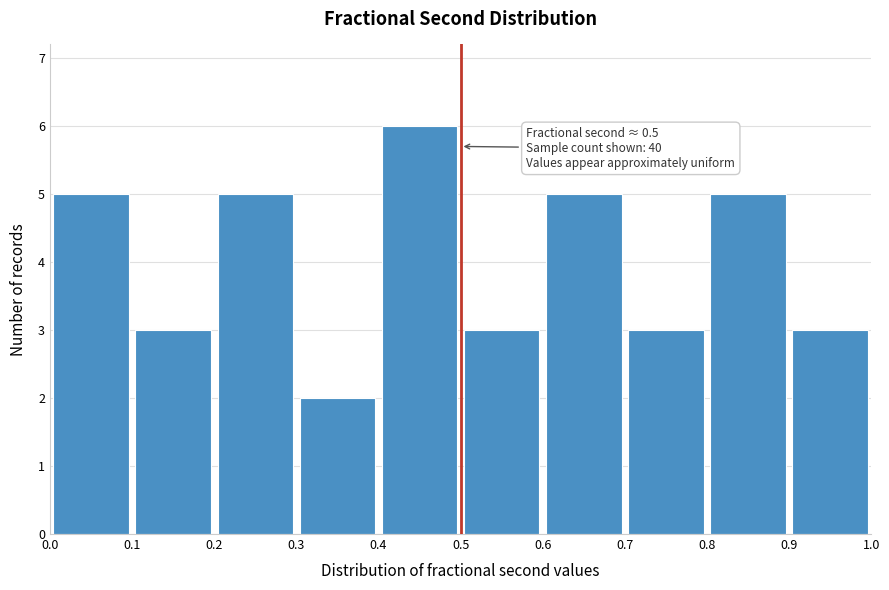

Over which range of the x-axis is the bar tallest?

0.4 to 0.5